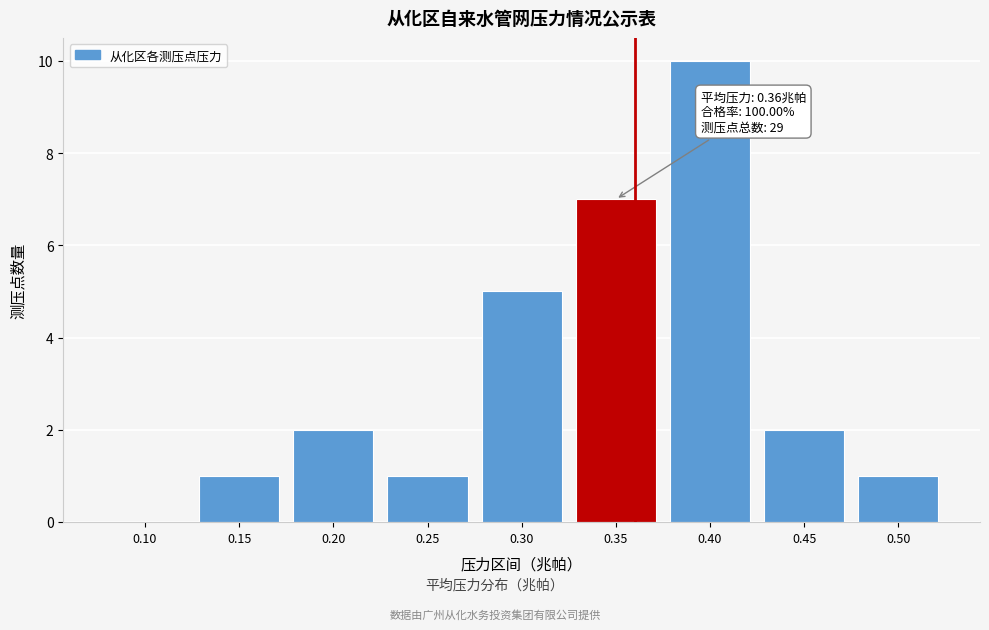

Reading left to right, extract all data points from this chart.

0.10=0	0.15=1	0.20=2	0.25=1	0.30=5	0.35=7	0.40=10	0.45=2	0.50=1